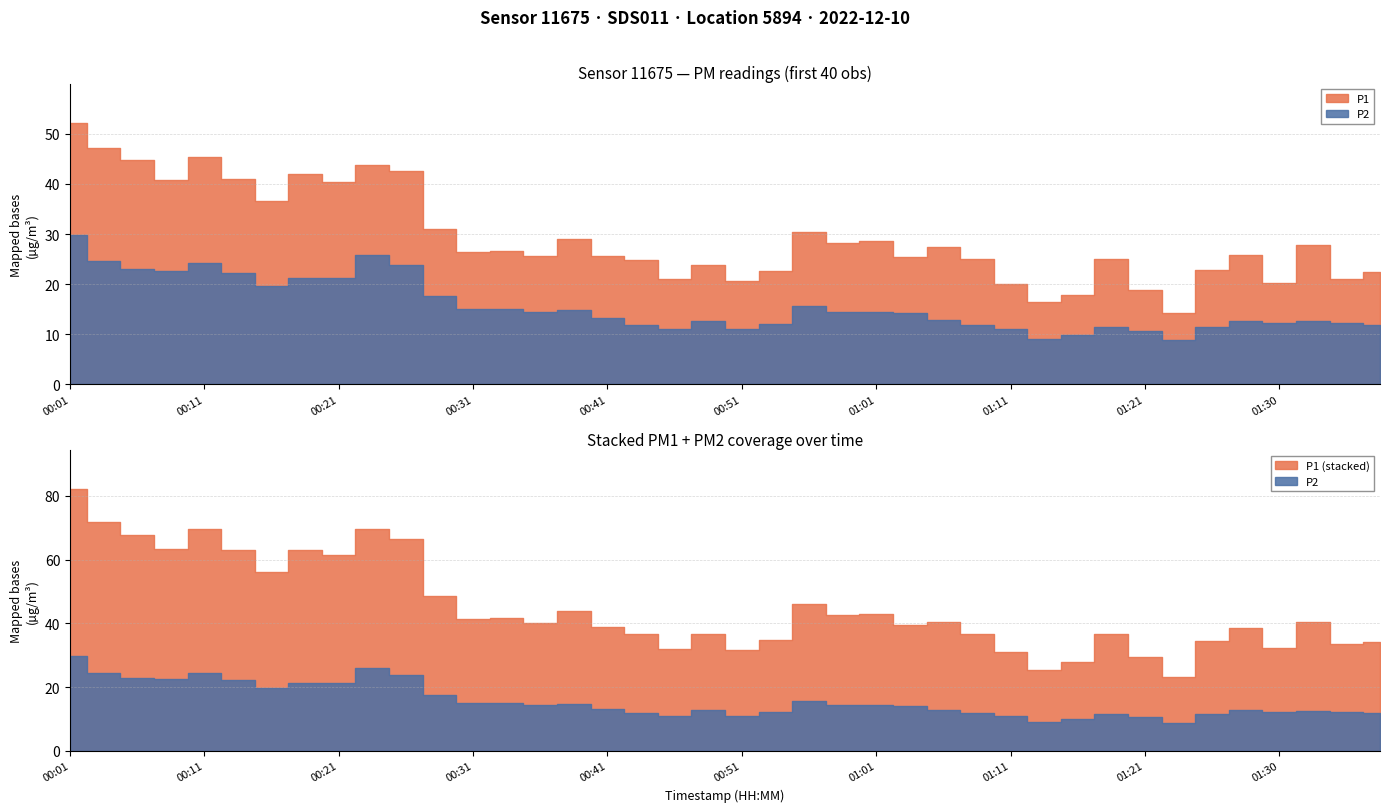

Where is the first local minimum for P2?

00:09